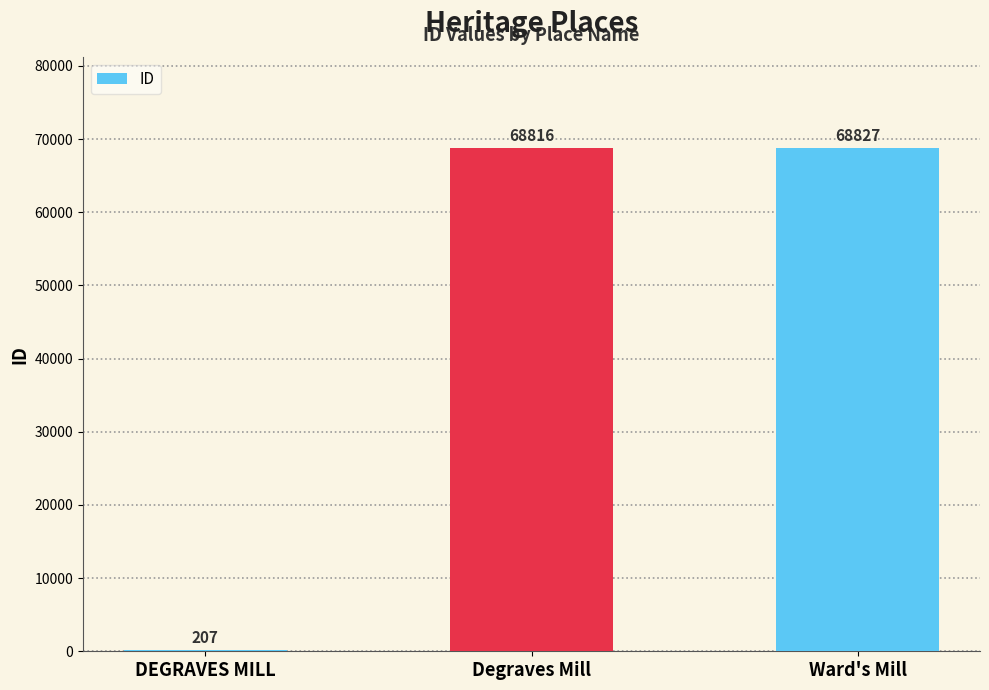

At which category does the chart reach its peak across all series?

Ward's Mill